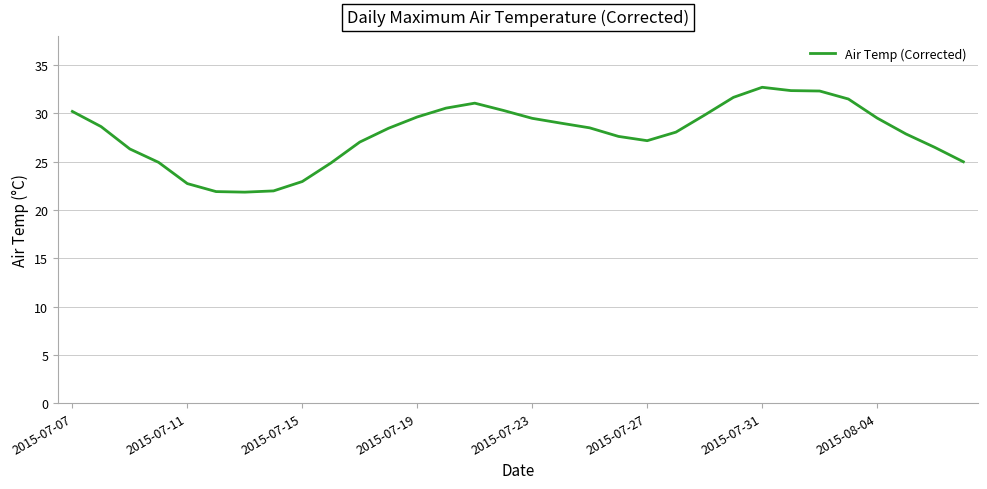

What is the minimum value shown in the chart?

21.8